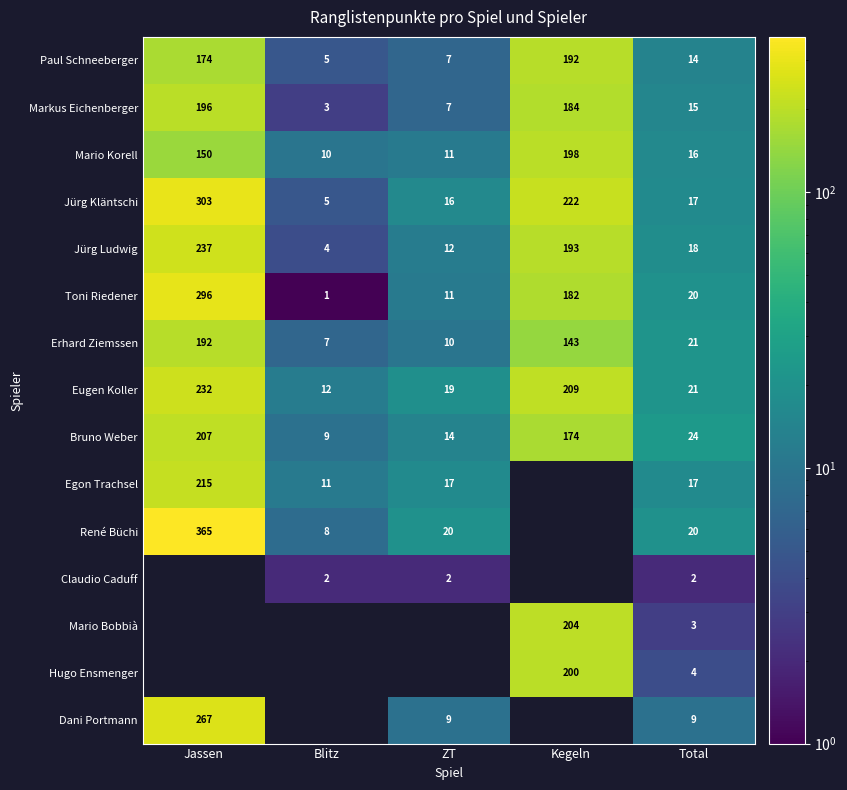

Is it true that Jürg Kläntschi equals 10 at Total?

False